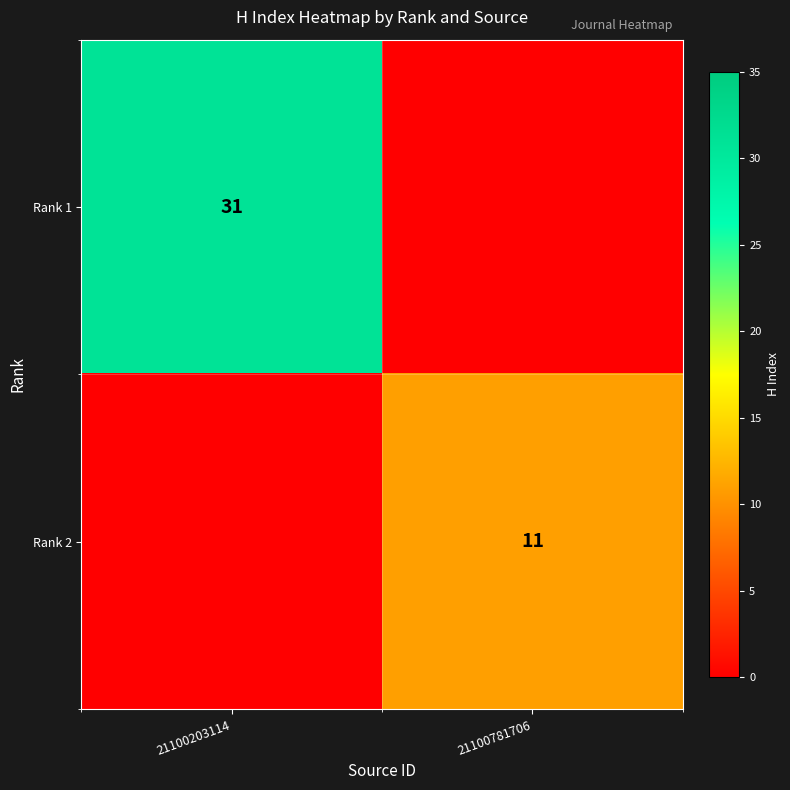

The Rank 2 series shows 19 at 21100781706. True or false?

False